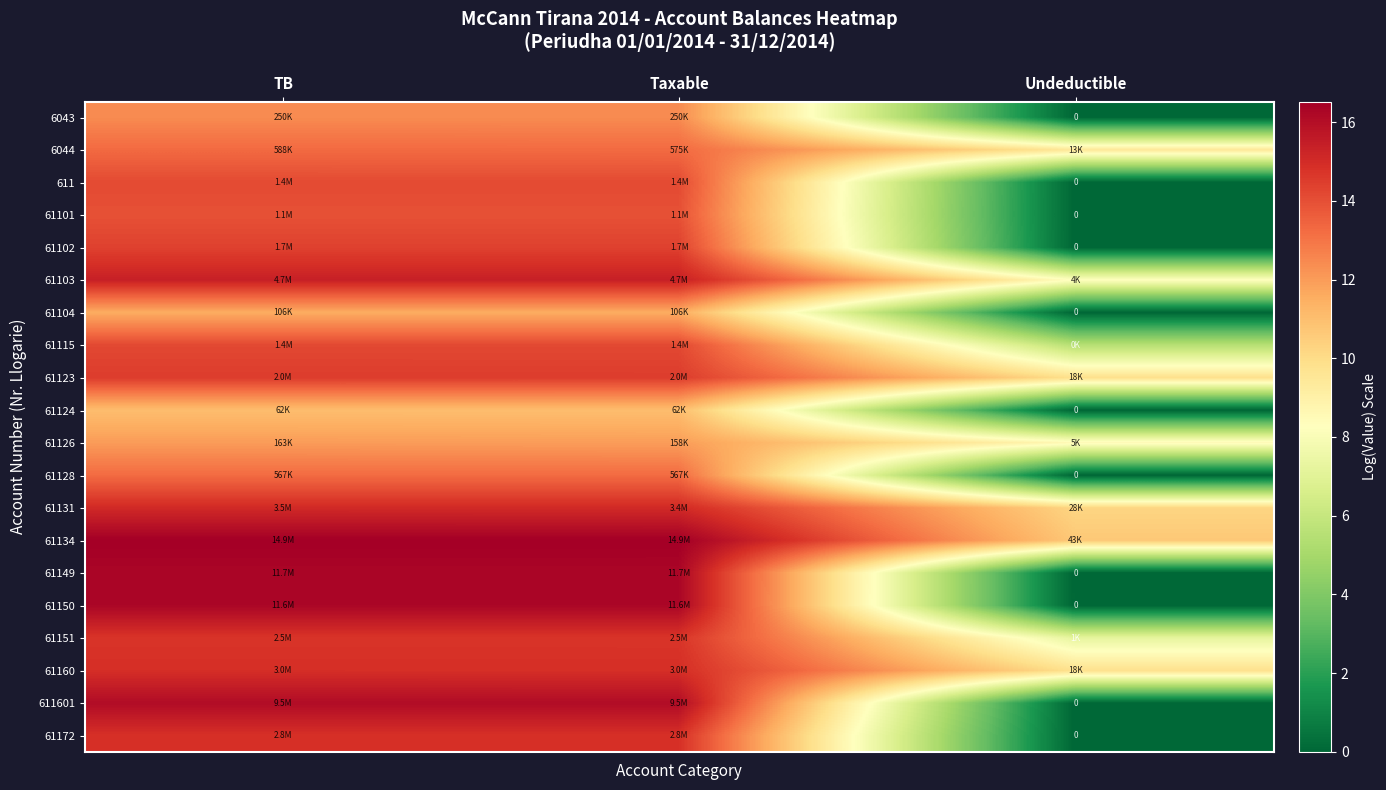

Count the number of categories in the chart.

3